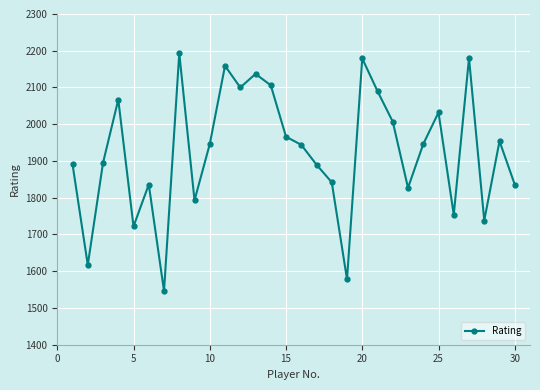

What is the maximum value shown in the chart?

2193